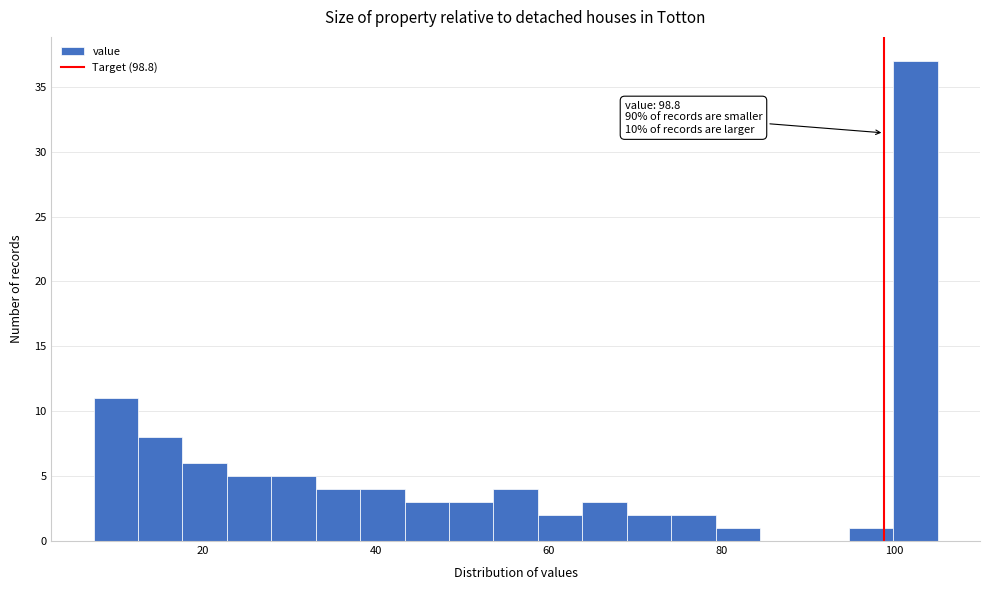

Read against the x-axis, roughly where is the centre of the tallest bar?

102